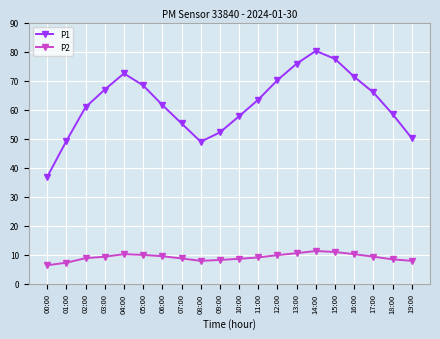

True or false: P2 has a value of 8.5 at 10:00.

True